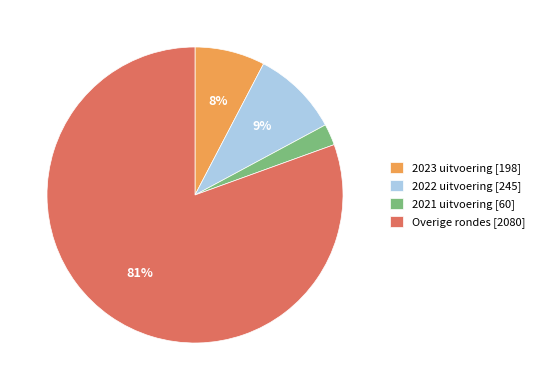

Does Overige rondes [2080] account for over 50% of the chart?

Yes